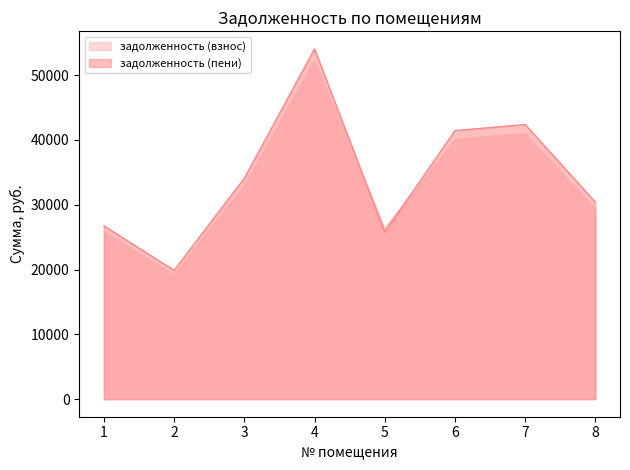

Is the value of задолженность (взнос) at 7 greater than the value of задолженность (пени) at 3?

Yes